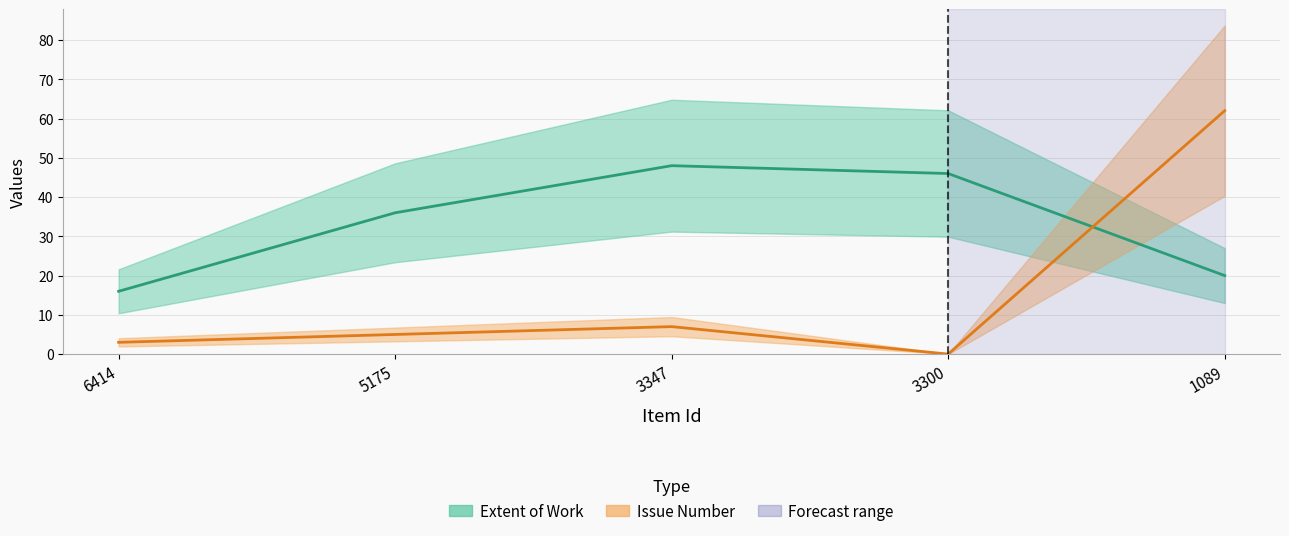

What is the maximum value for Issue?

62